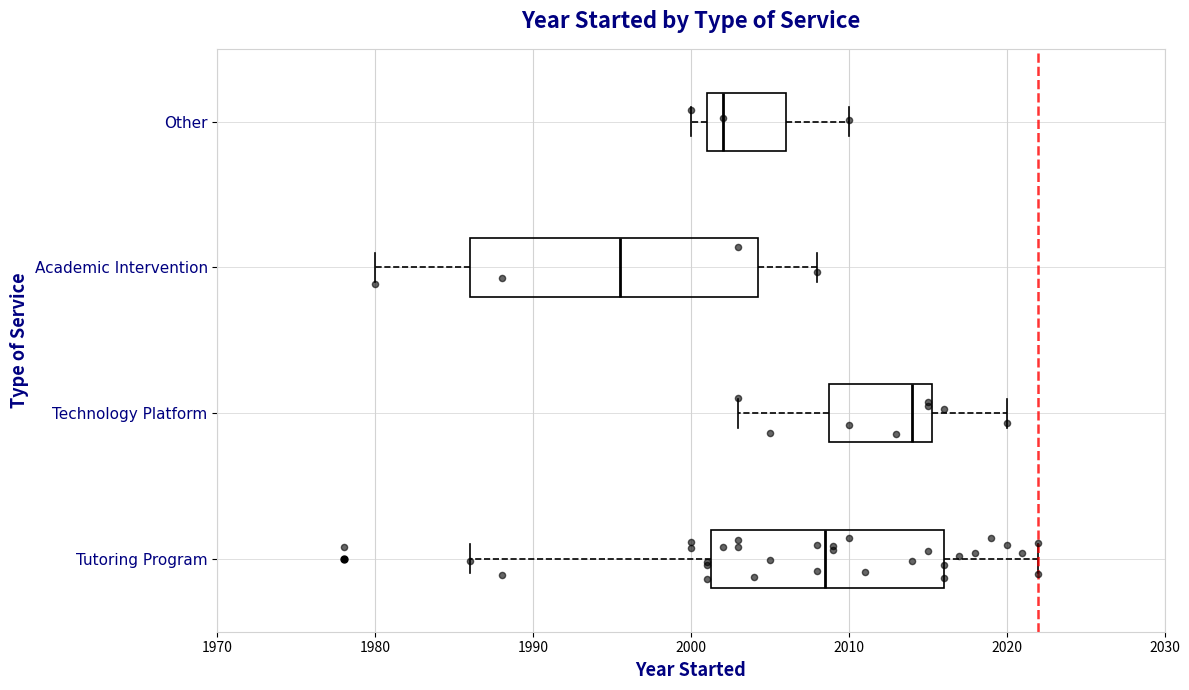

Reading bottom to top, read every box against the x-axis: the position of its median line, the range the box covers, and the ends of its whiskers. The values are not printed on the chart, so give them approximately, as read against the axis.

Tutoring Program: median 2009, box 2001 to 2016, whiskers 1986 to 2022
Technology Platform: median 2014, box 2009 to 2015, whiskers 2003 to 2020
Academic Intervention: median 1996, box 1986 to 2004, whiskers 1980 to 2008
Other: median 2002, box 2001 to 2006, whiskers 2000 to 2010